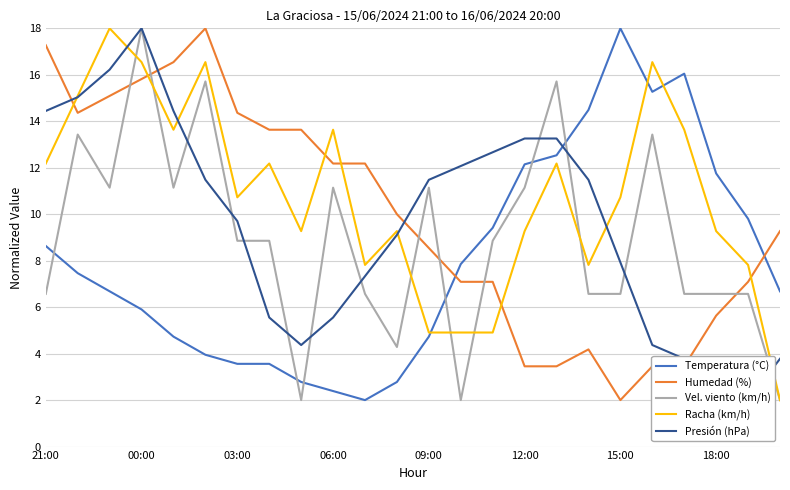

What is the spread (max minus min) of values at 21:00?

10.7